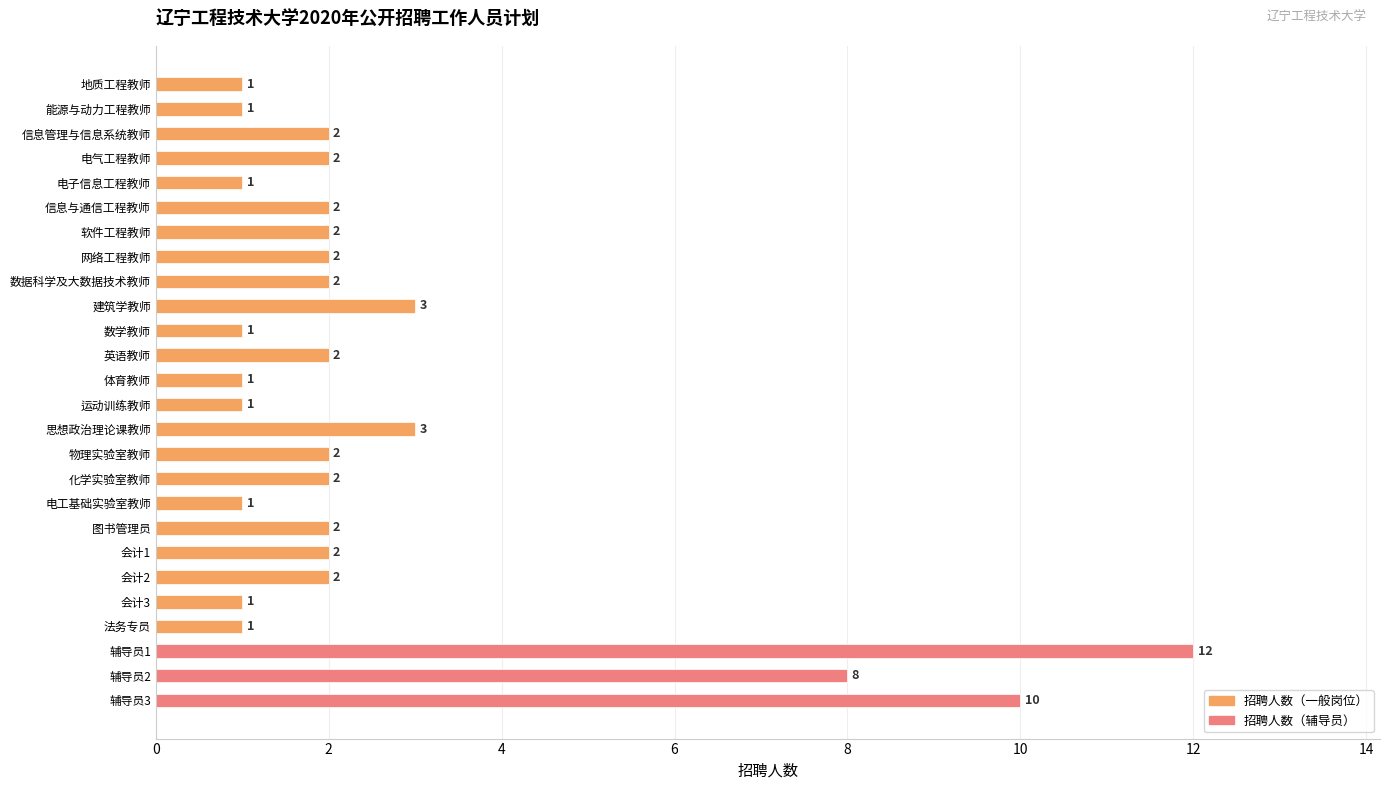

At which category does the chart reach its peak across all series?

辅导员1